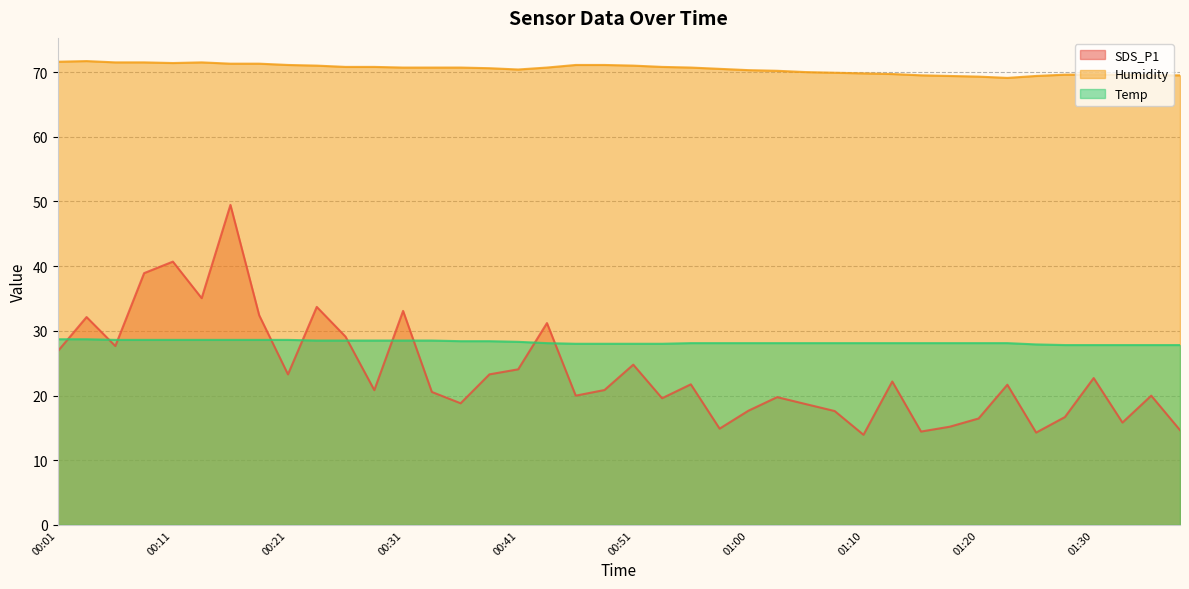

Is the value of SDS_P1 at 00:06 greater than the value of Humidity at 00:09?

No